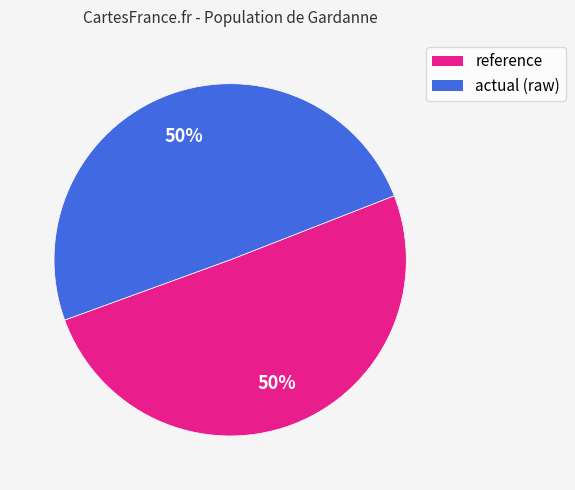

To the nearest percent, what is the average slice percentage?

50%